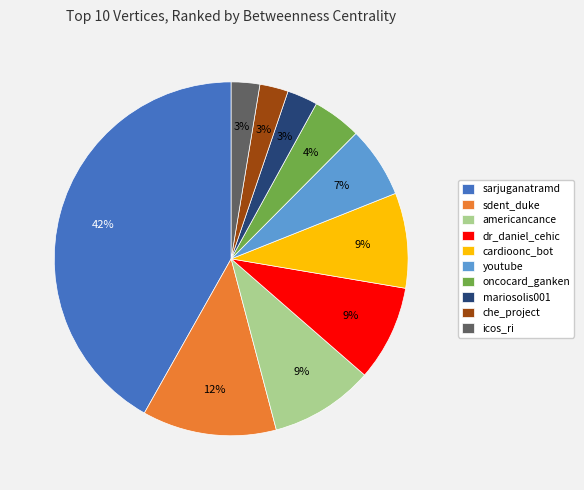

Is the sum of sarjuganatramd and americancance greater than half?

Yes